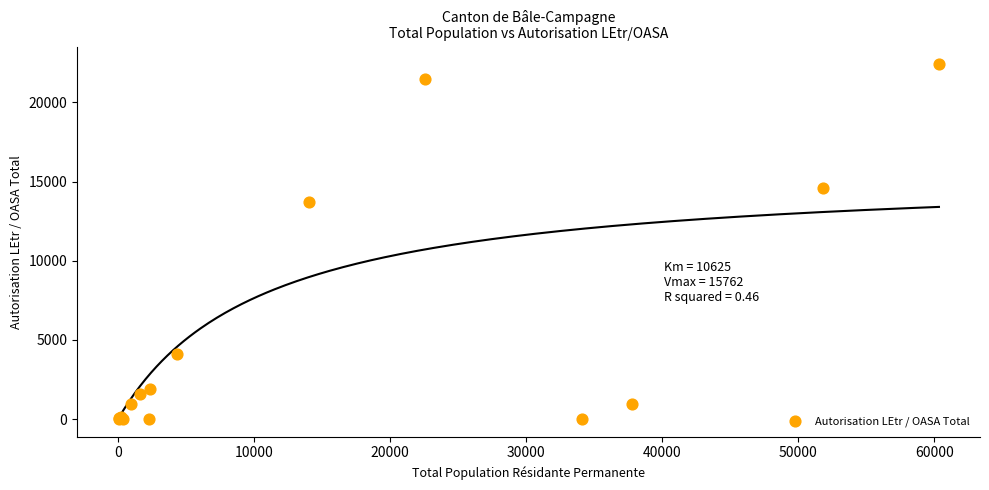

What Y value in the scatter plot is closest to 11207?

13687